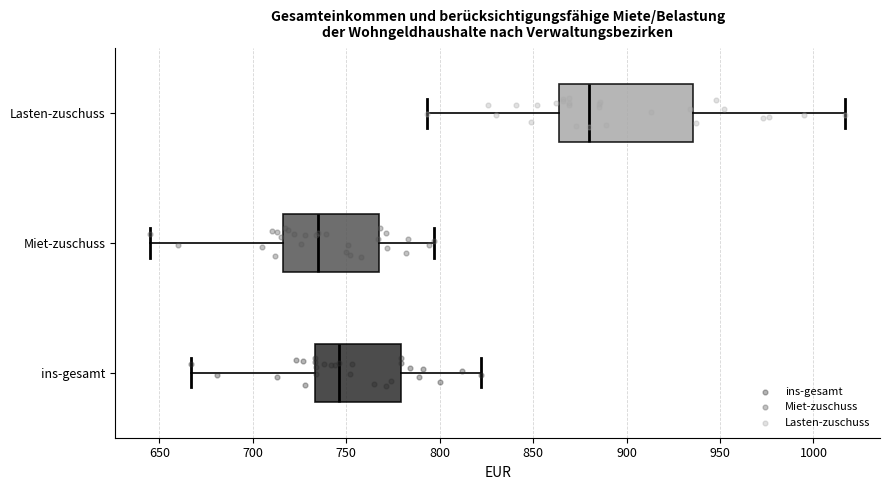

Where does the median line of the box for Lasten-zuschuss sit on the x-axis? The values are not printed on the chart, so give them approximately, as read against the axis.

880